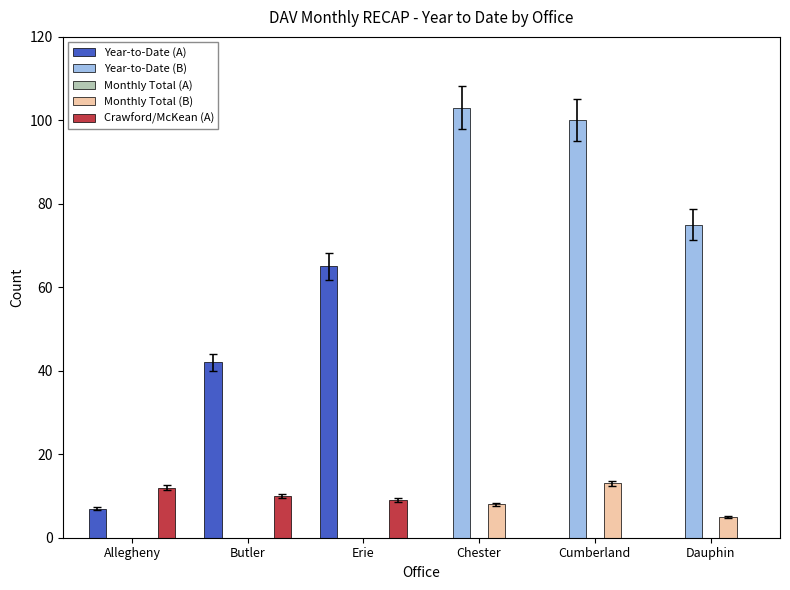

Are the bars horizontal?

No